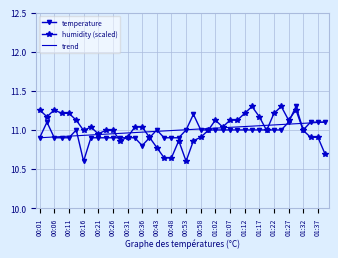

Is it true that the value at 00:21 is 4.8?

False